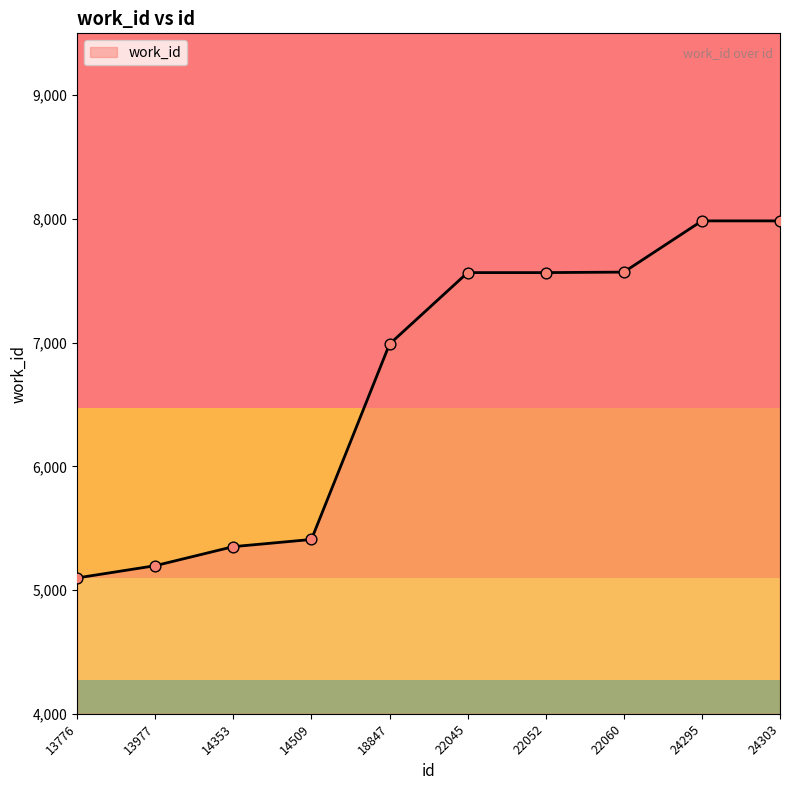

What is the change in value from 13776 to 14509?

+311